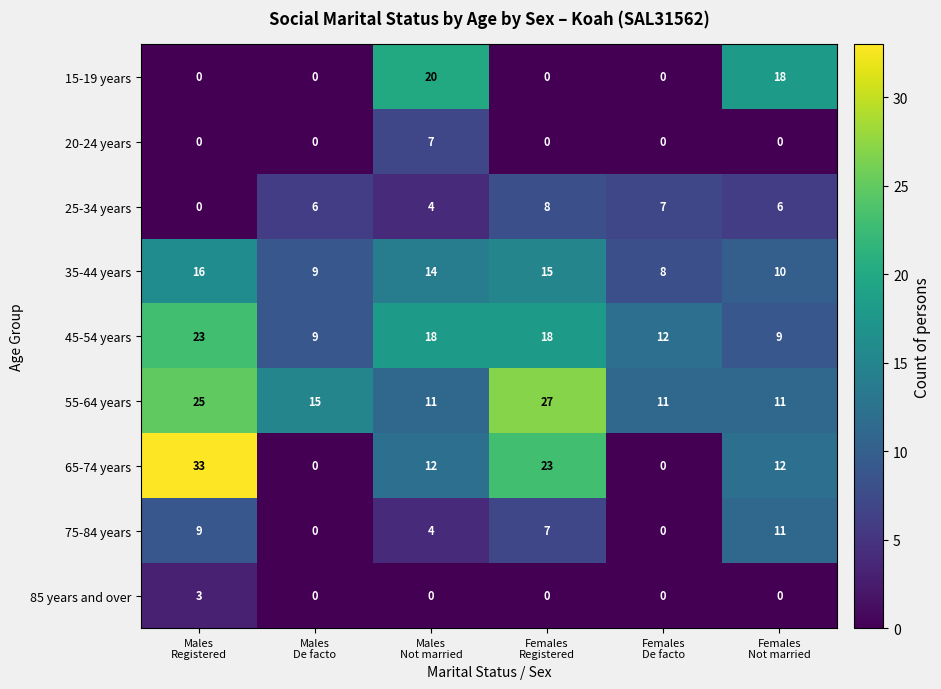

List the series in order of their peak value, highest first.

65-74 years, 55-64 years, 45-54 years, 15-19 years, 35-44 years, 75-84 years, 25-34 years, 20-24 years, 85 years and over